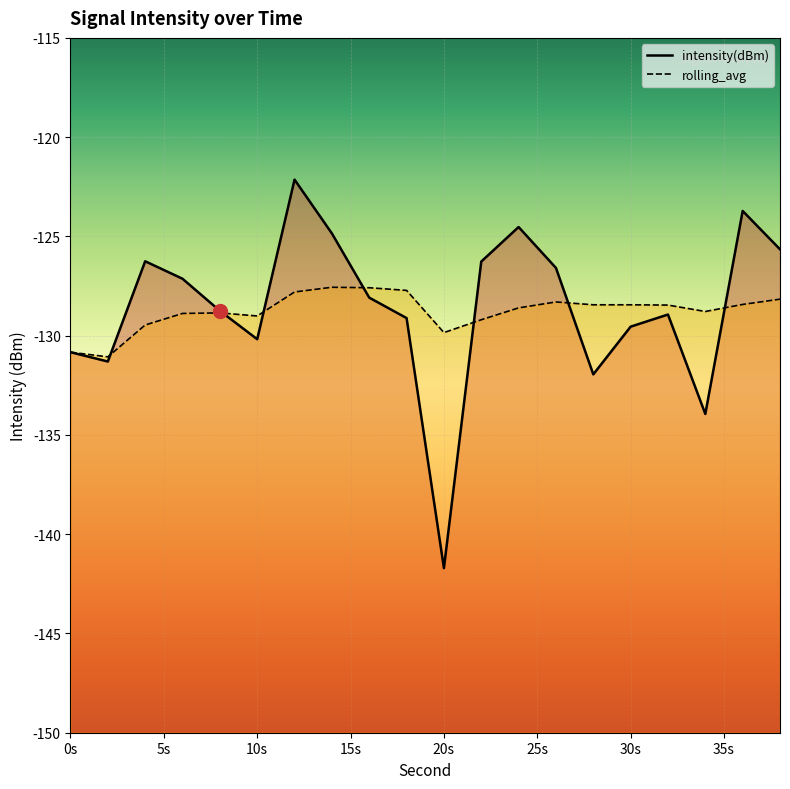

Reading left to right, transcribe all the data shown in this chart.

intensity(dBm): -130.8	-131.3	-126.3	-127.1	-128.7	-130.2	-122.1	-124.9	-128.1	-129.1	-141.7	-126.3	-124.5	-126.6	-131.9	-129.5	-128.9	-133.9	-123.7	-125.6
rolling_avg: -130.8	-131.1	-129.5	-128.9	-128.9	-129.0	-127.8	-127.6	-127.6	-127.7	-129.8	-129.2	-128.6	-128.3	-128.4	-128.4	-128.5	-128.8	-128.4	-128.2